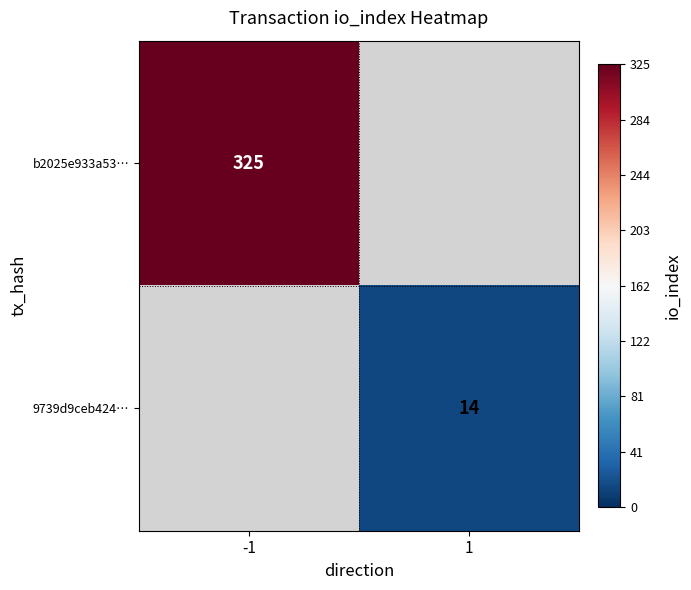

Is it true that 9739d9ceb424… equals 18.9 at 1?

False